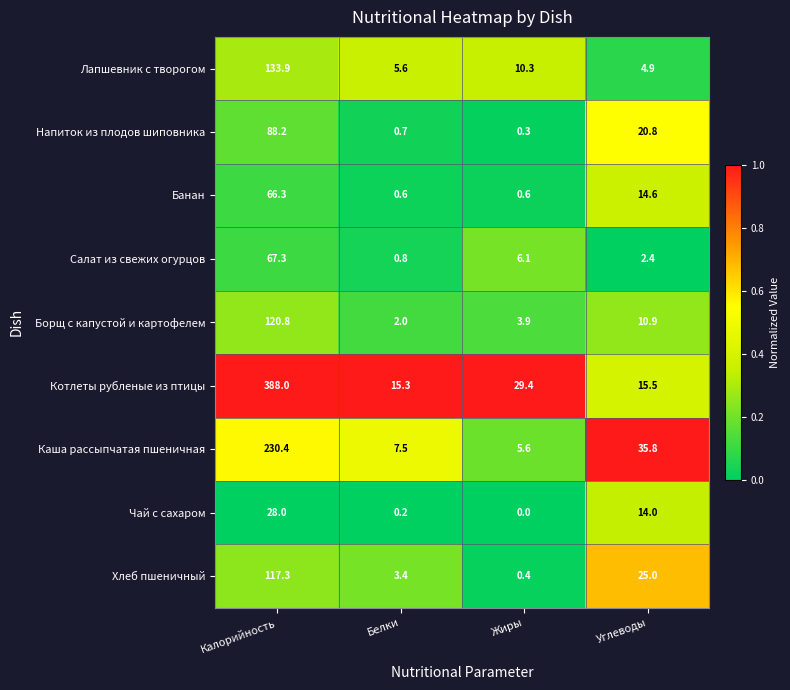

What is the total value across all series at Калорийность?

1240.2